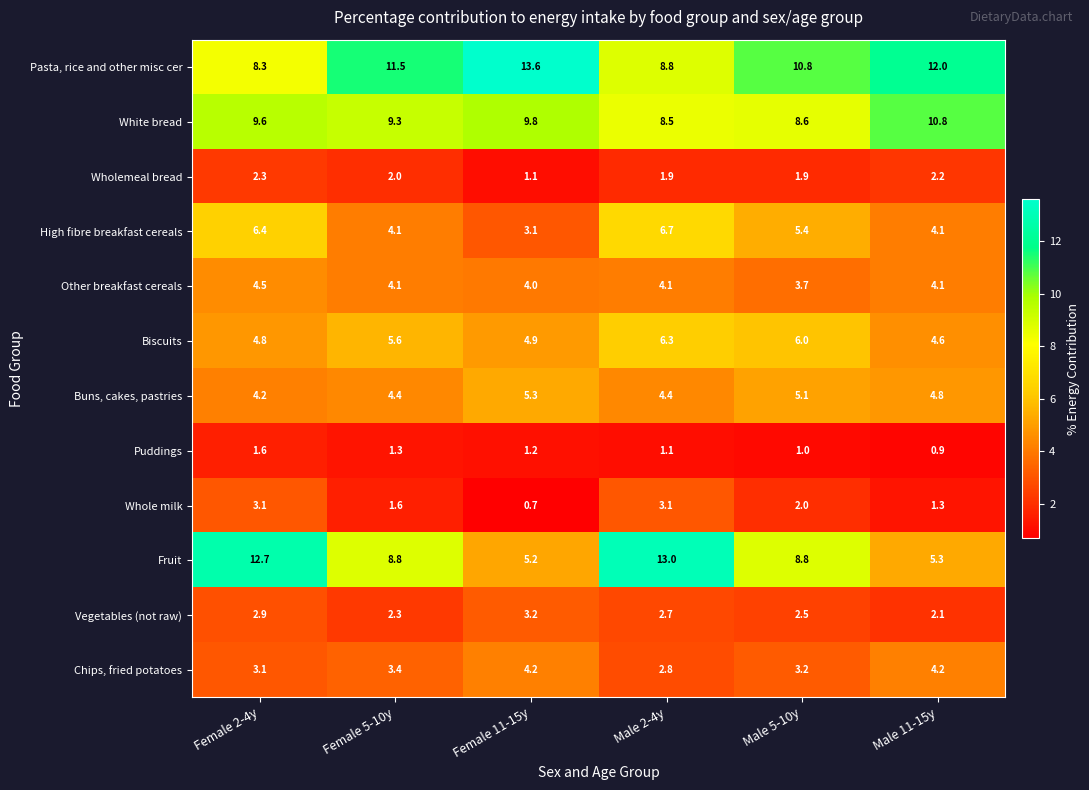

What is the difference between the maximum and minimum values in the High fibre breakfast cereals series?

3.6